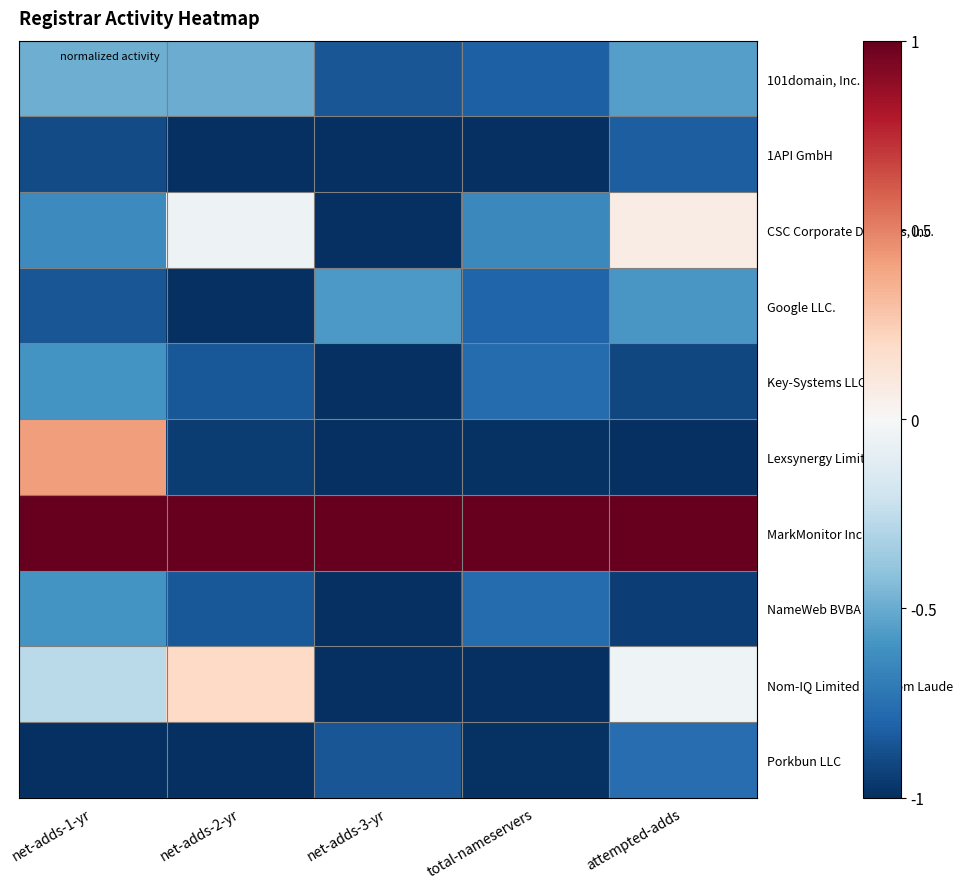

At how many categories does at least one series exceed 0?

5